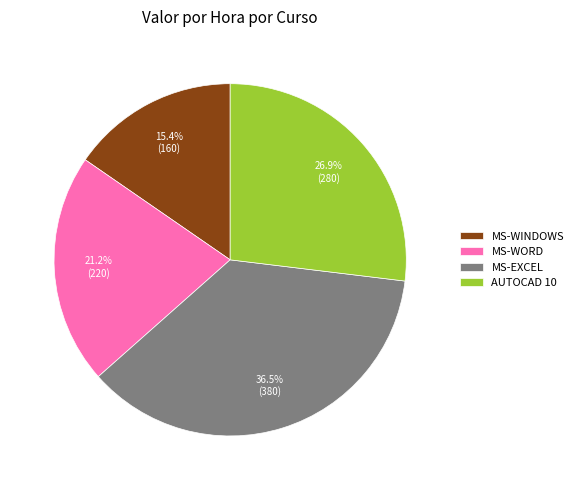

How many slices are in this pie chart?

4